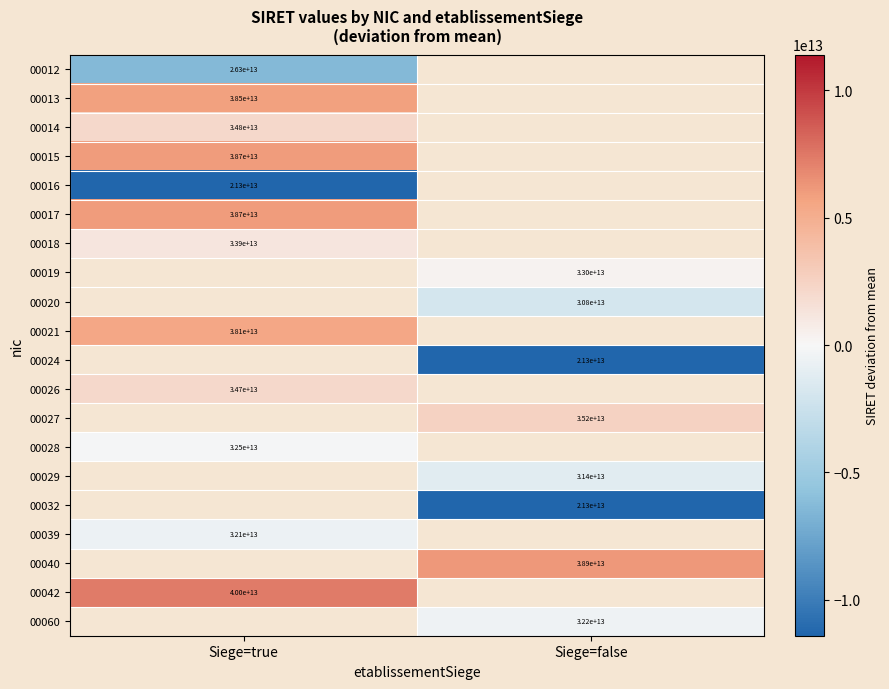

At how many categories does at least one series exceed 3206127729010?

2